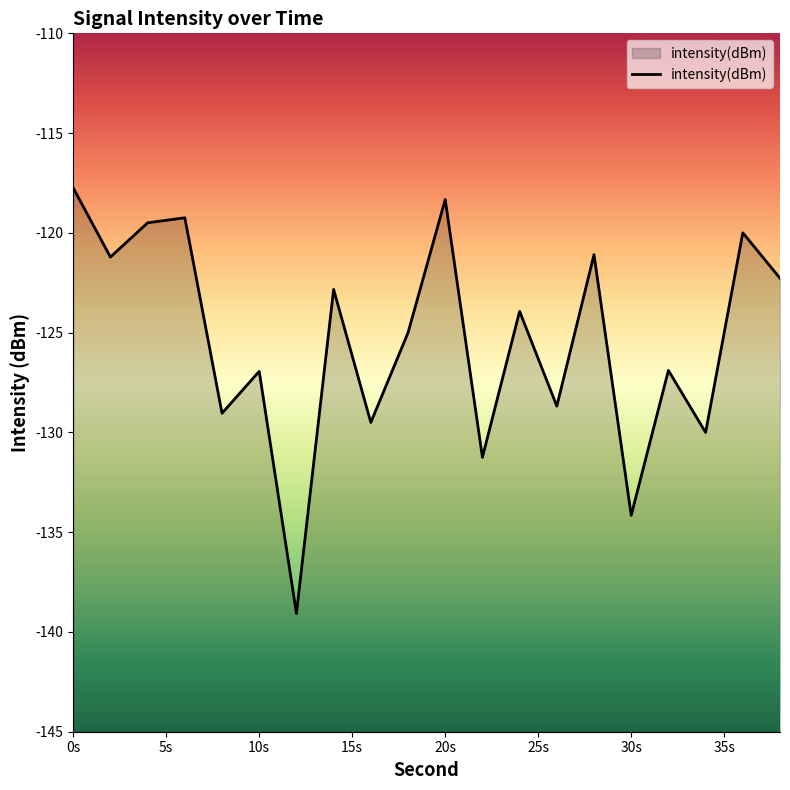

What is the value of the 5th point from the left?

-129.0